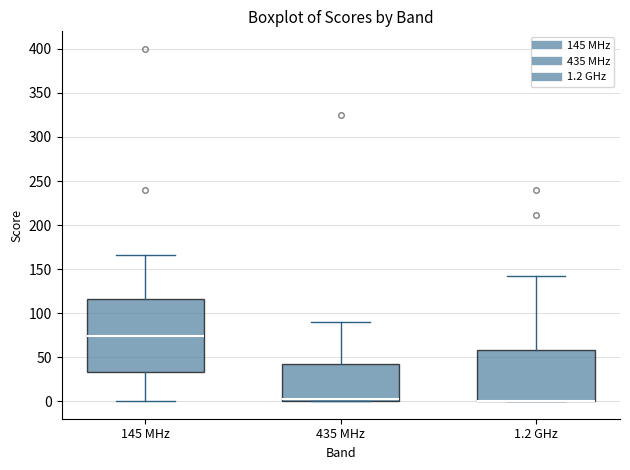

Comparing the boxes themselves (not the whiskers), which one is the tallest?

145 MHz